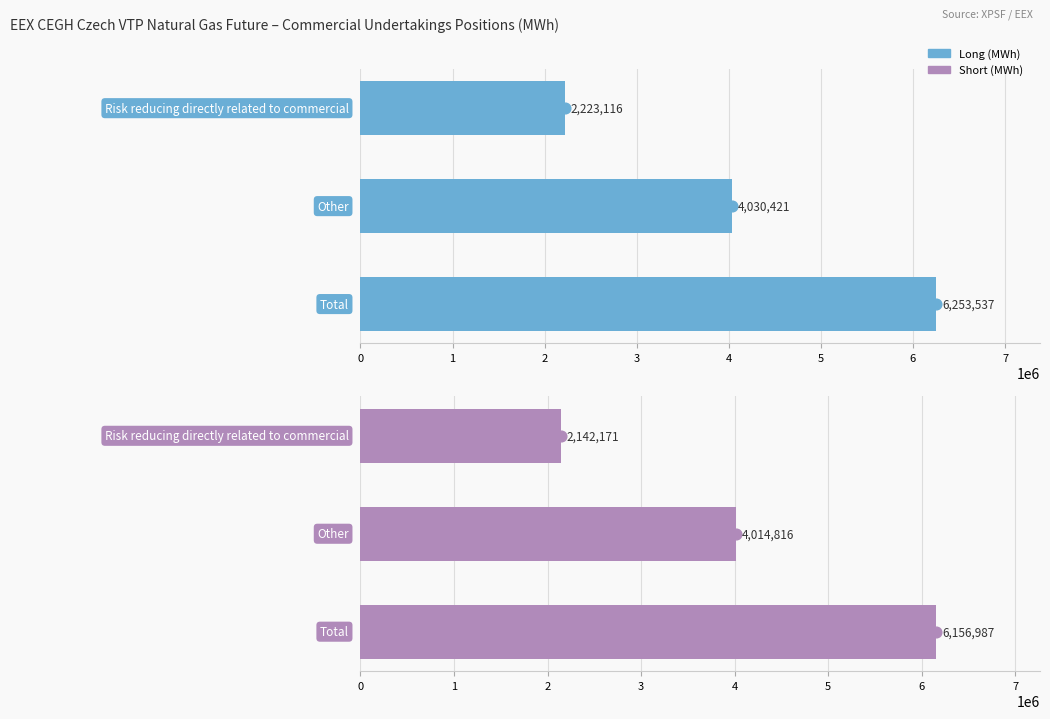

Which series has the largest total across all categories?

Long (MWh)